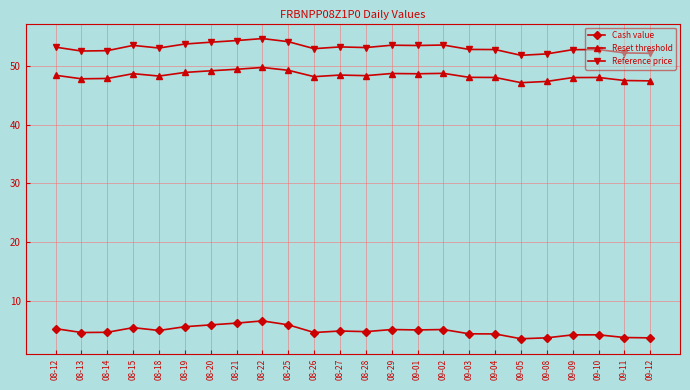

In Cash value, how many points are higher than both neighbors (excluding endpoints)?

6